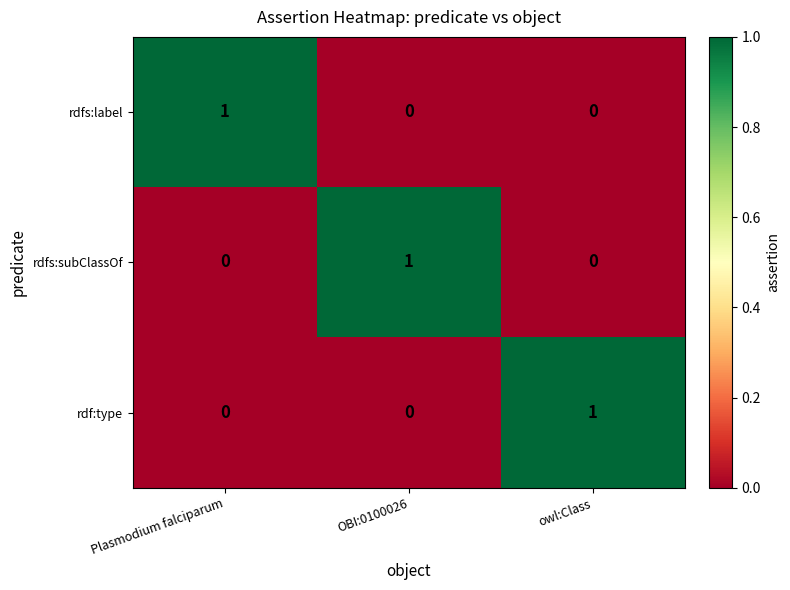

The rdfs:subClassOf series shows 1 at OBI:0100026. True or false?

True